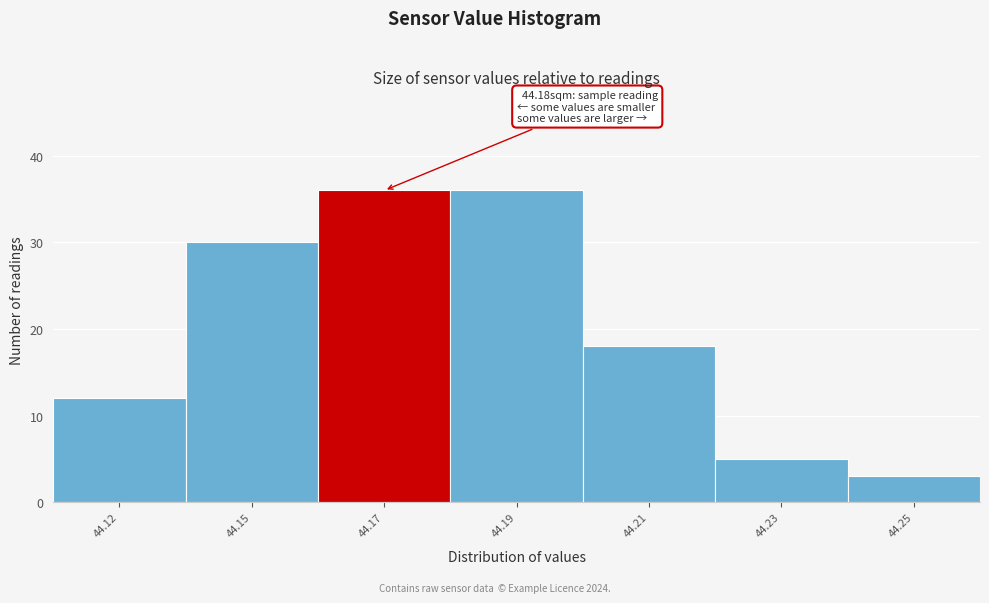

Reading left to right, transcribe all the data shown in this chart.

12	30	36	36	18	5	3